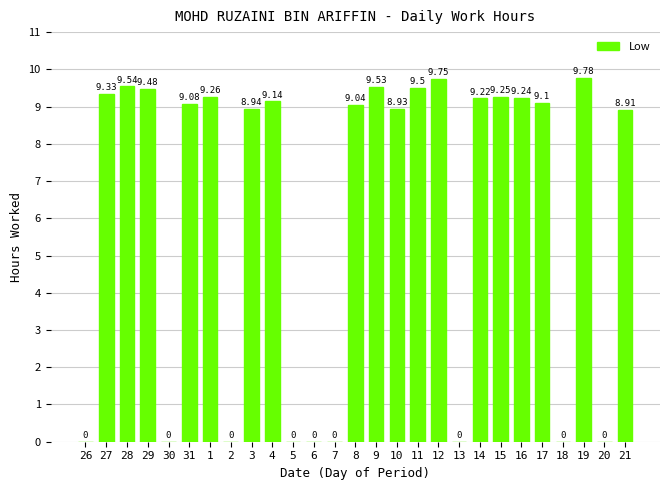

Which has a higher value, 19 or 27?

19